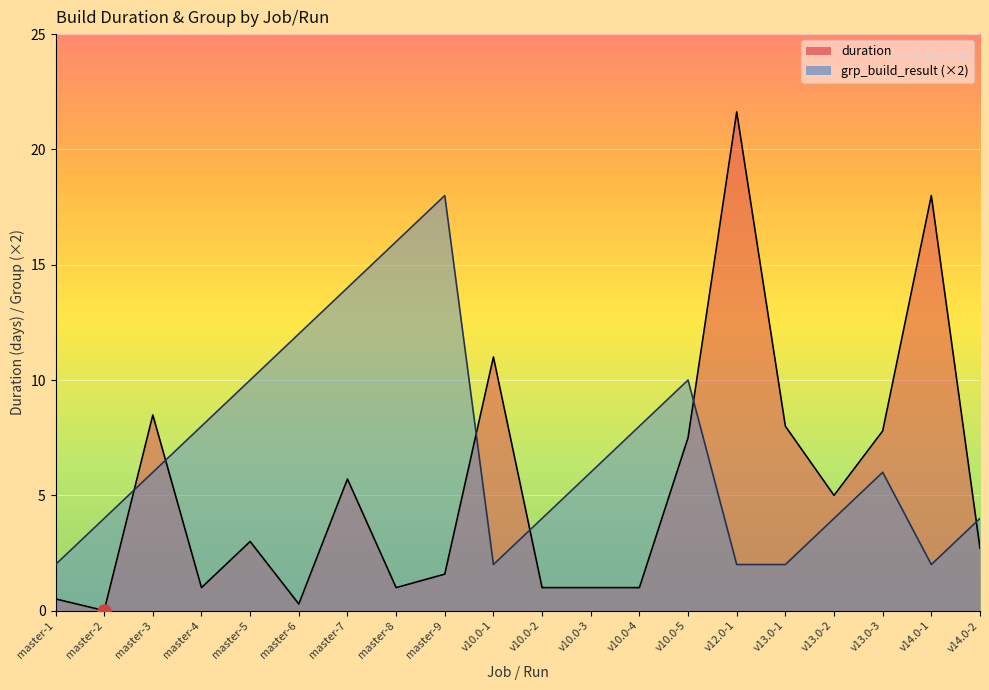

Which series reaches the maximum Y coordinate?

duration